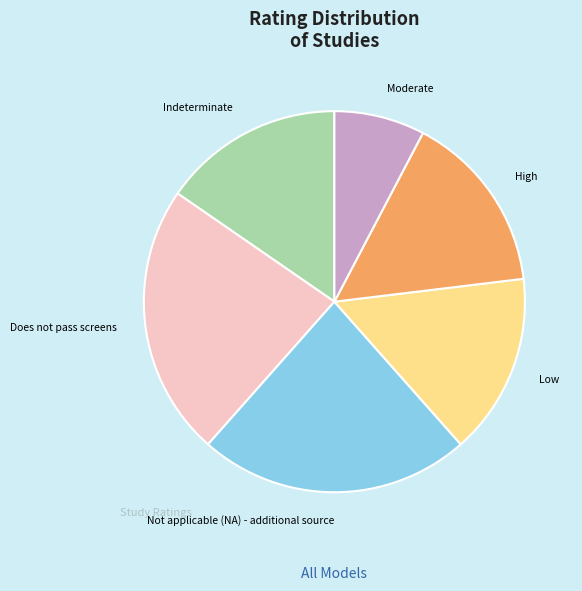

Is there a majority slice in this chart?

No